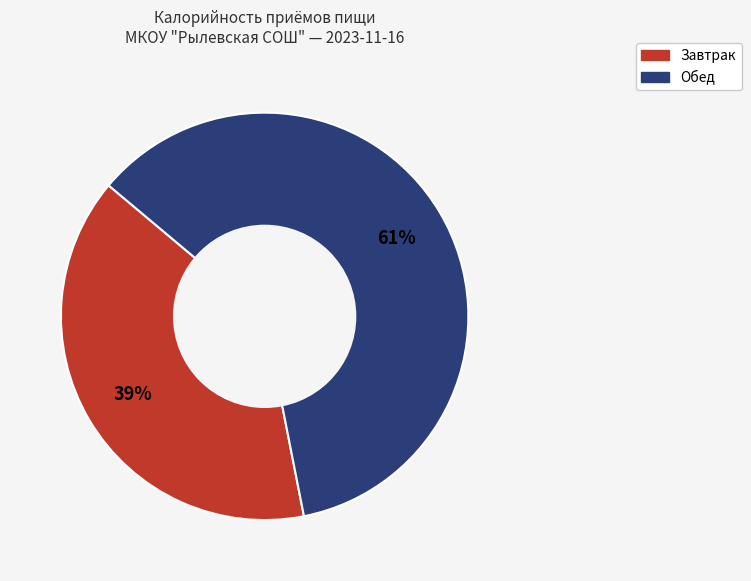

To the nearest percent, what percentage of the pie is Обед?

61%